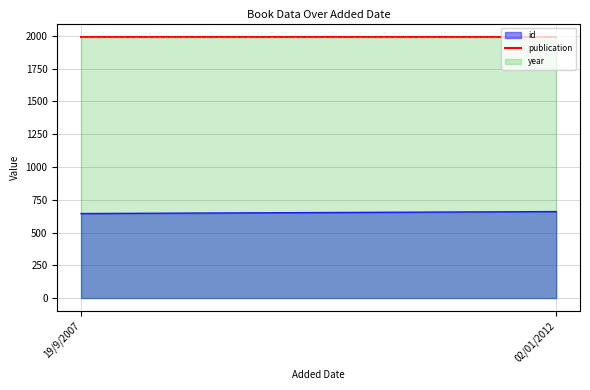

The publication series shows 1995 at 19/9/2007. True or false?

True